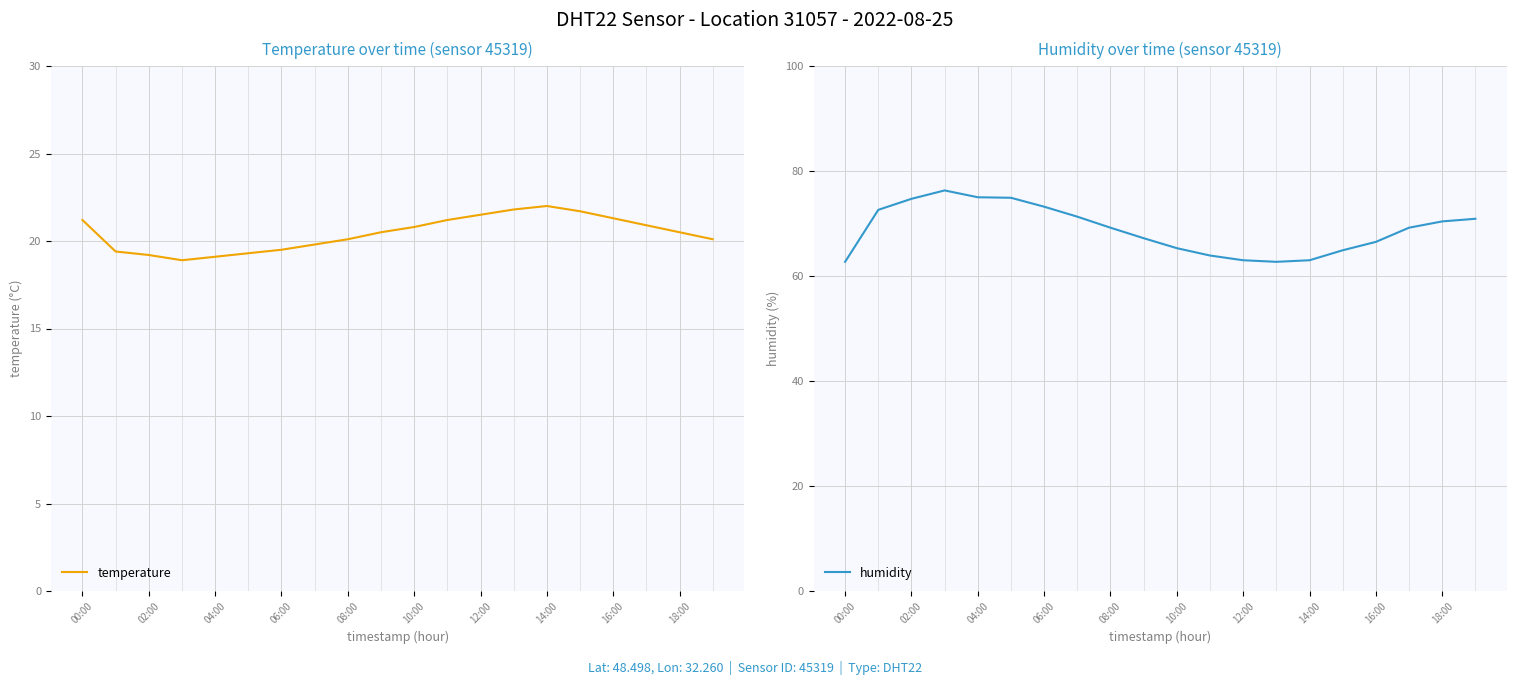

What is the label of the 9th point from the right?

11